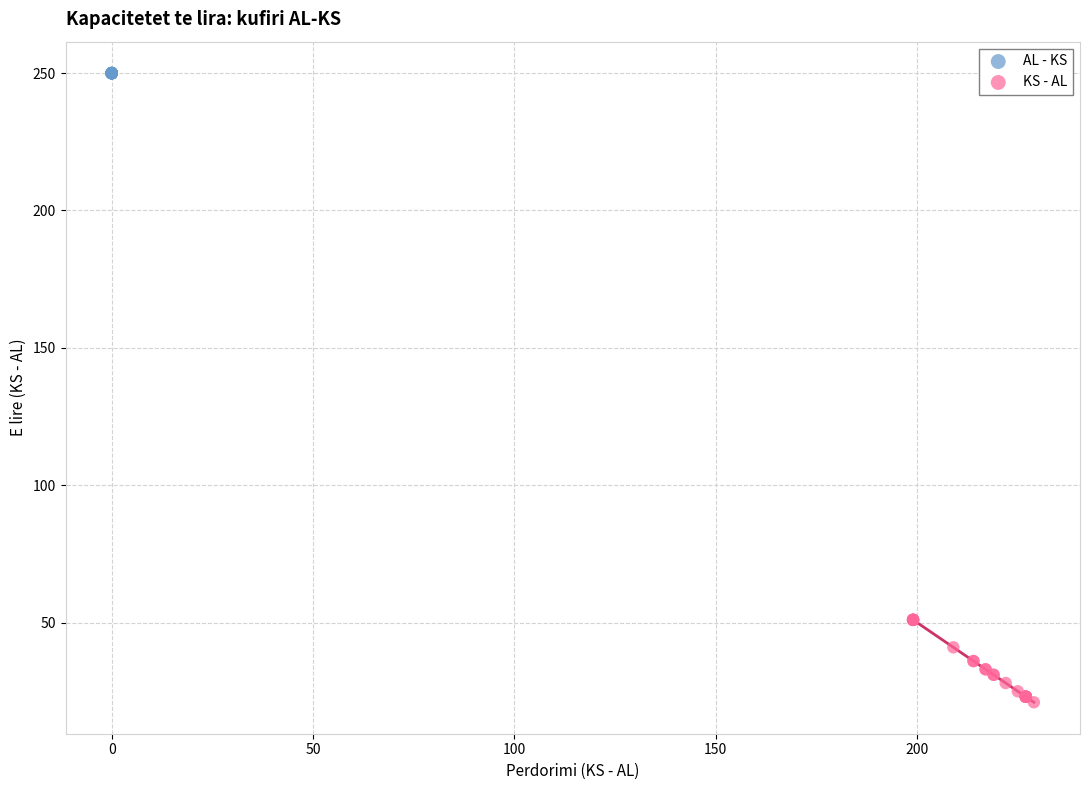

Which series contains the lowest Y value?

KS - AL